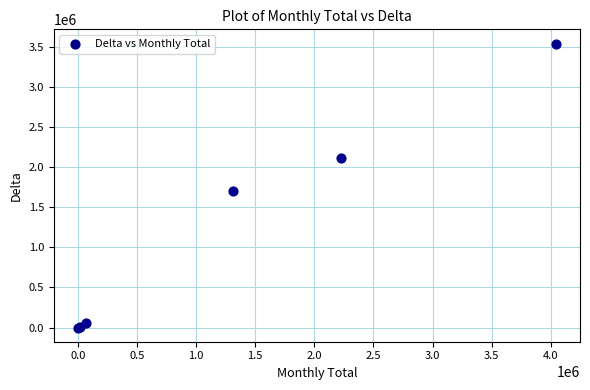

What Y value in the scatter plot is closest to 1773037?

1702862